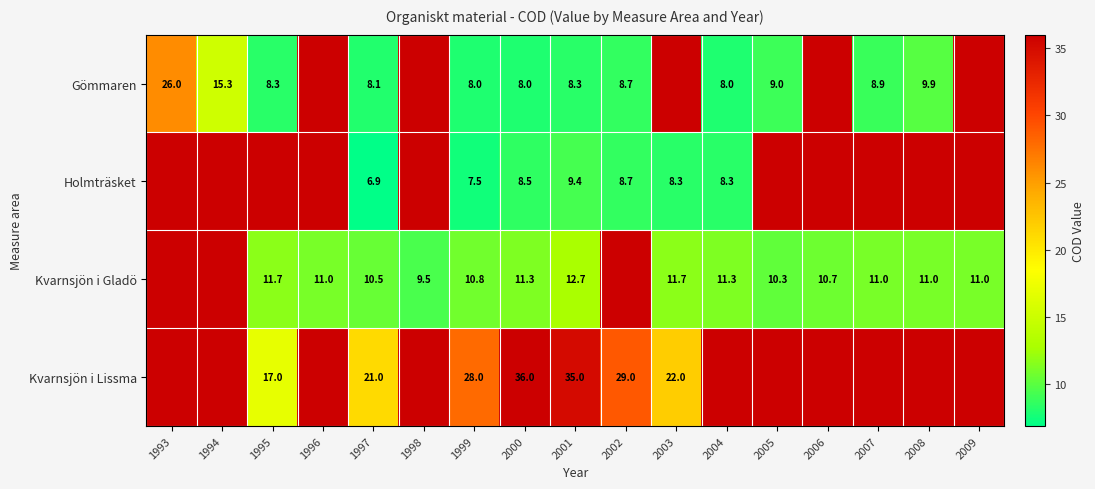

The Kvarnsjön i Gladö series shows 4.9 at 1998. True or false?

False